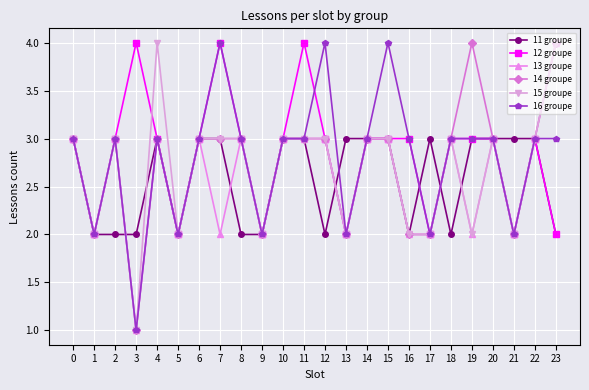

Which series changed the most between 4 and 10?

15 groupe